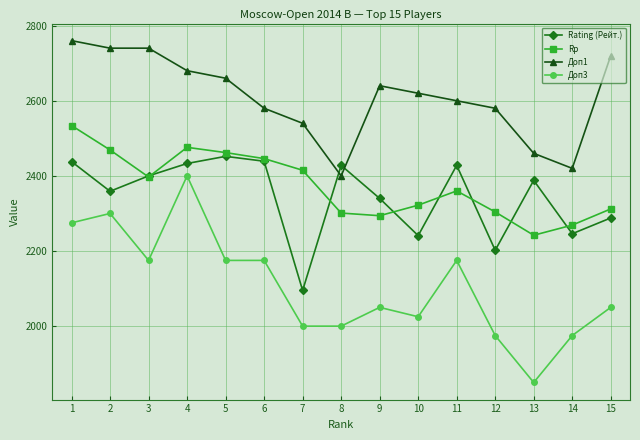

What are all the series names shown in the legend?

Rating (Рейт.), Rp, Доп1, Доп3